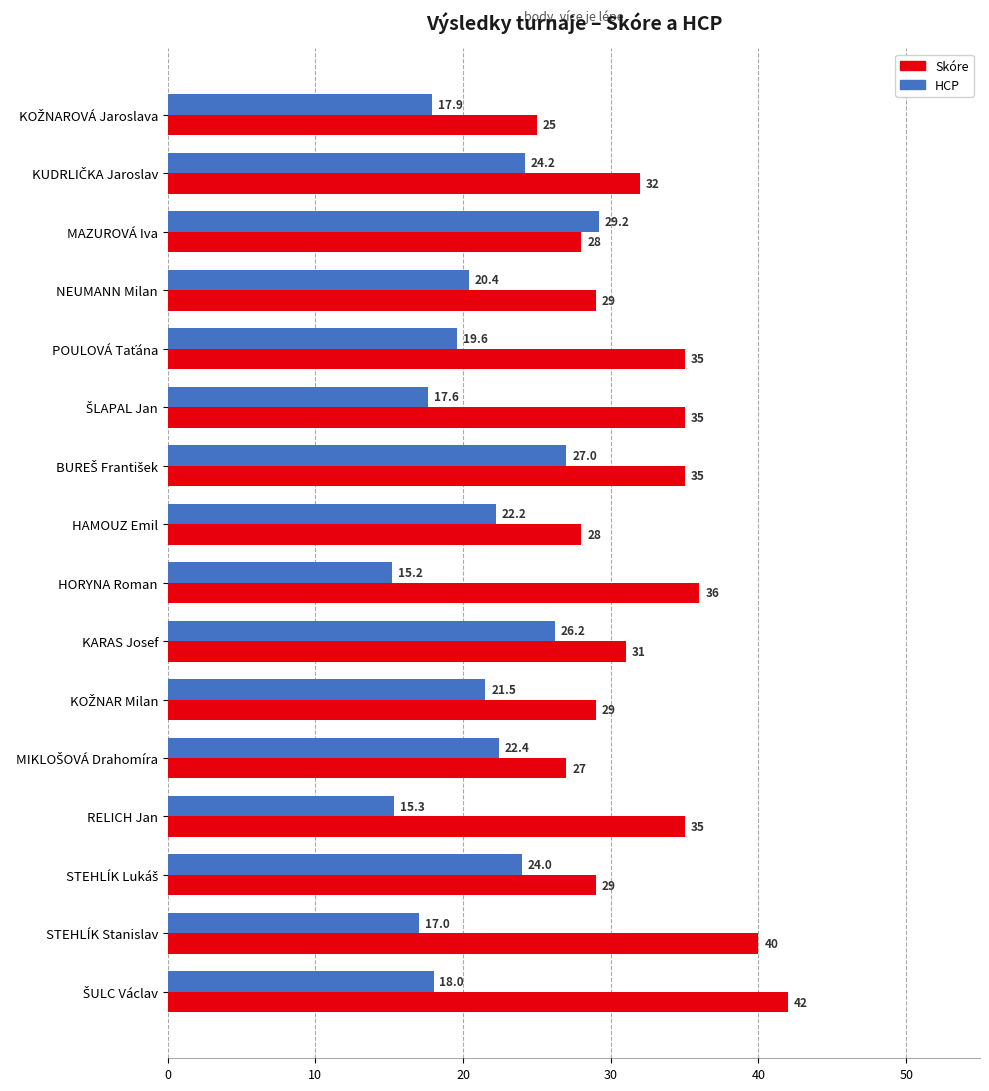

The value of Skóre at RELICH Jan is 35.0. True or false?

True